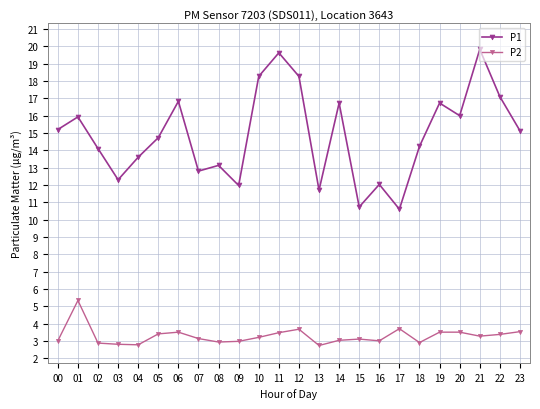

How many values in the P1 series exceed 15?

12